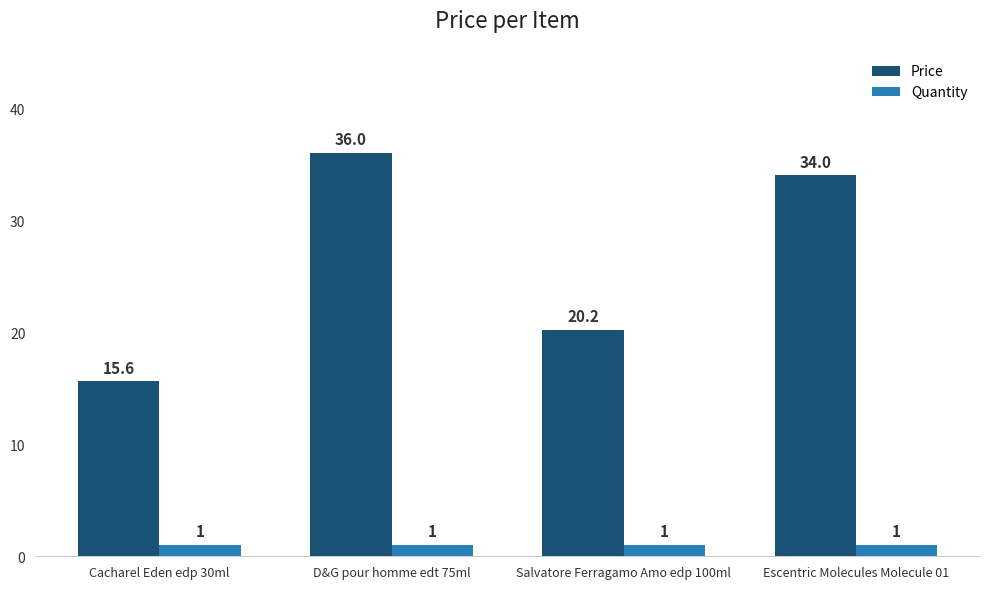

What is the lowest value of the Price series?

15.6